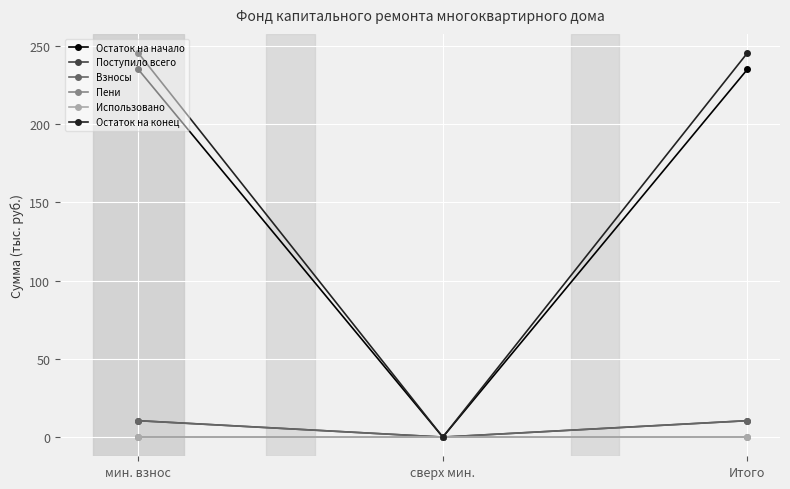

What is the value of the Остаток на начало point at the 1st from the left?

235.0